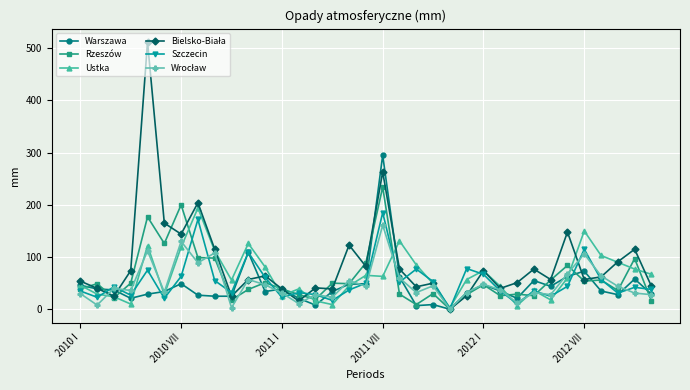

True or false: Warszawa has more than 1 points higher than both neighbors.

True